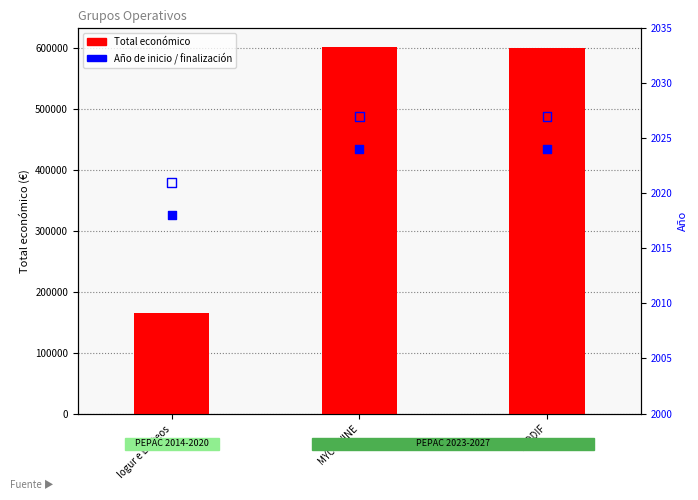

At which category is the sum across all series the highest?

MYCOWINE